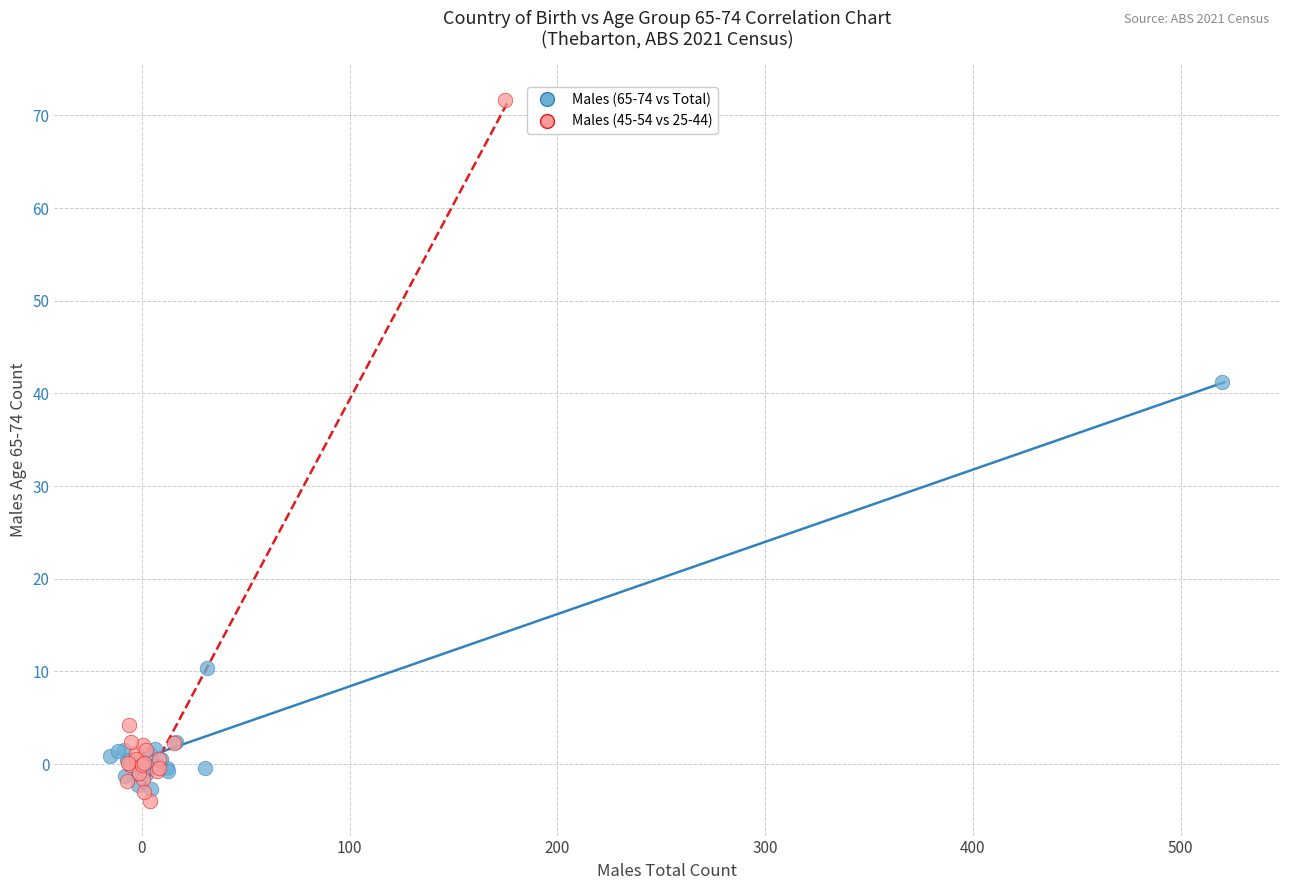

Which series contains the lowest Y value?

Males (45-54 vs 25-44)